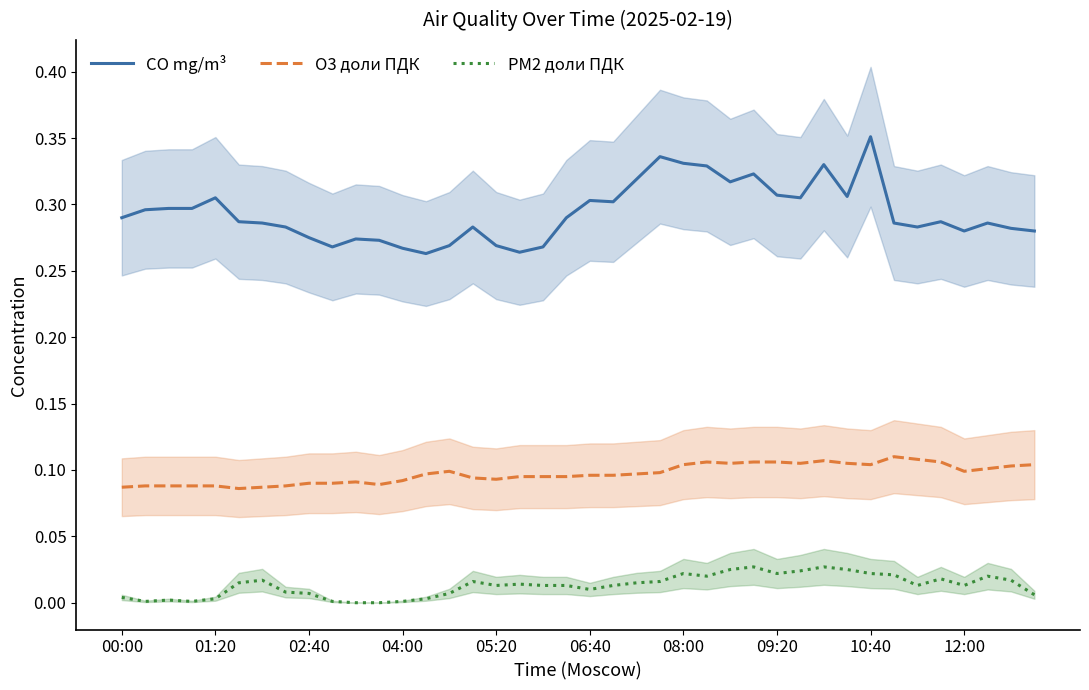

How many CO mg/m³ values are between 0 and 1?

40